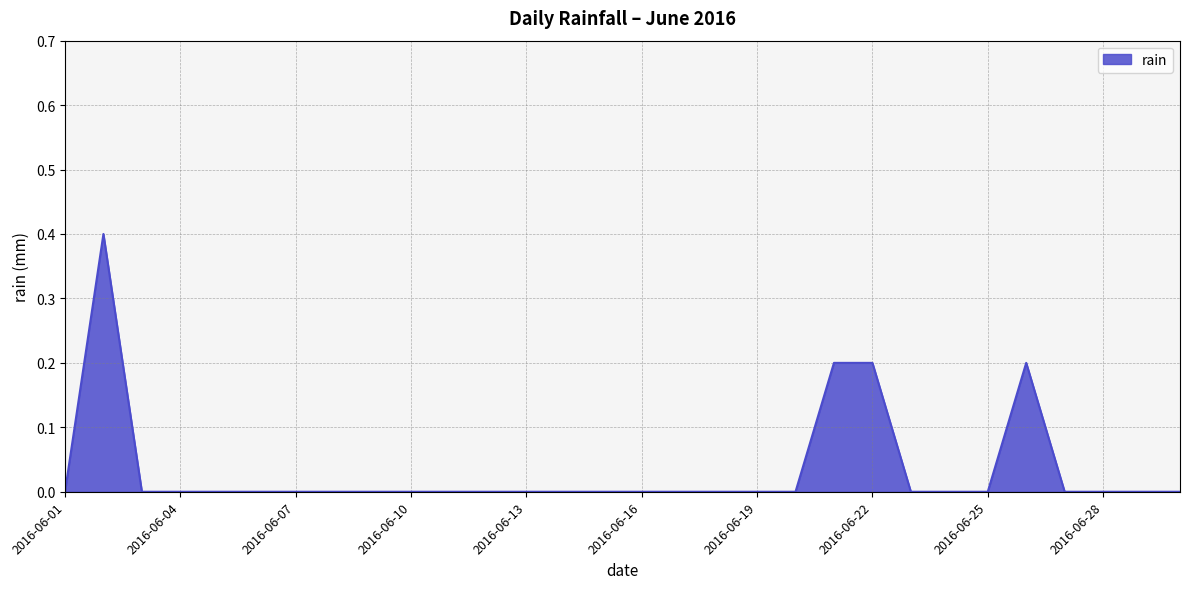

Reading left to right, transcribe all the data shown in this chart.

0.0	0.4	0.0	0.0	0.0	0.0	0.0	0.0	0.0	0.0	0.0	0.0	0.0	0.0	0.0	0.0	0.0	0.0	0.0	0.0	0.2	0.2	0.0	0.0	0.0	0.2	0.0	0.0	0.0	0.0